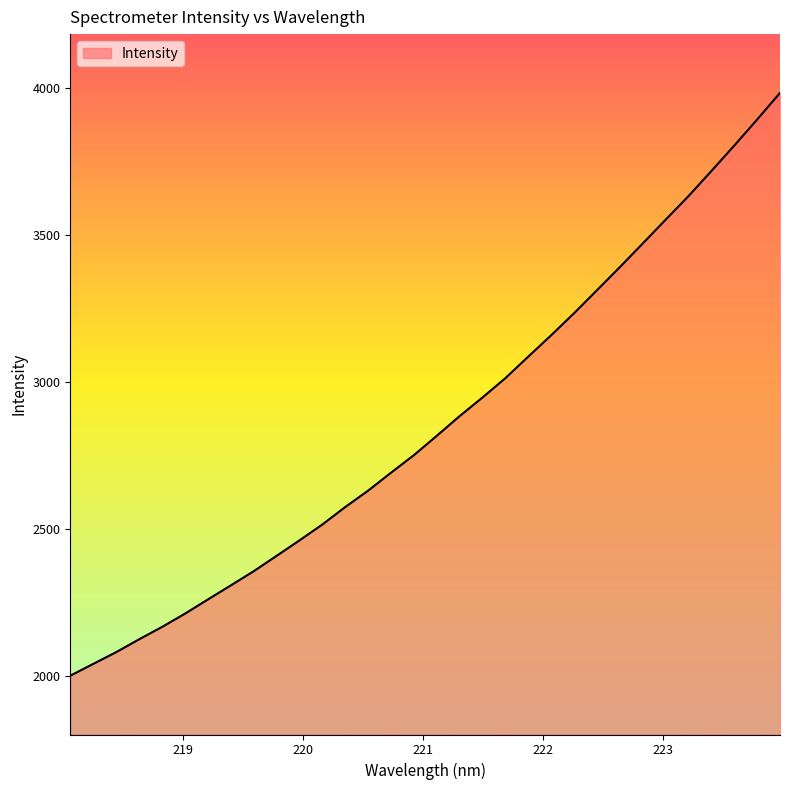

What is the minimum value shown in the chart?

2001.2